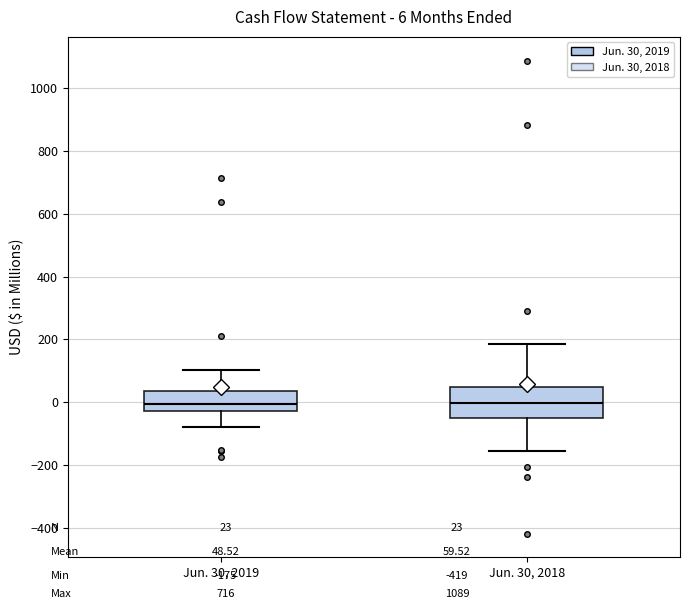

Comparing the boxes themselves (not the whiskers), which one is the tallest?

Jun. 30, 2018